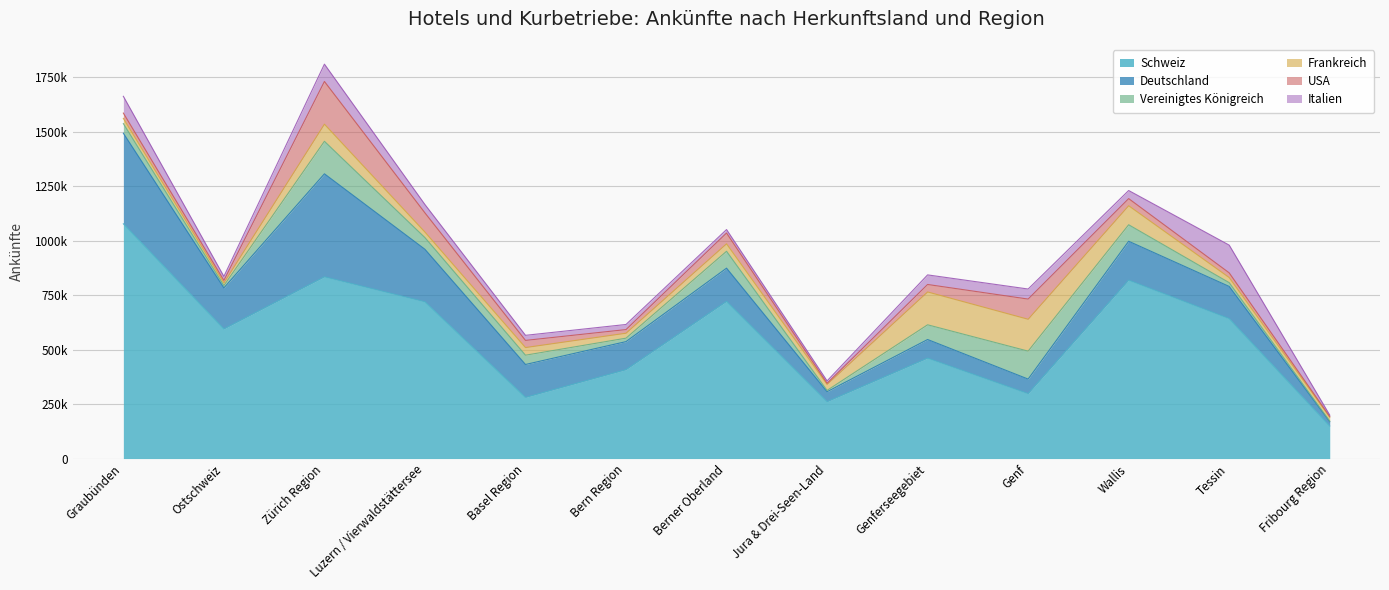

True or false: Frankreich and Schweiz intersect in this chart.

False